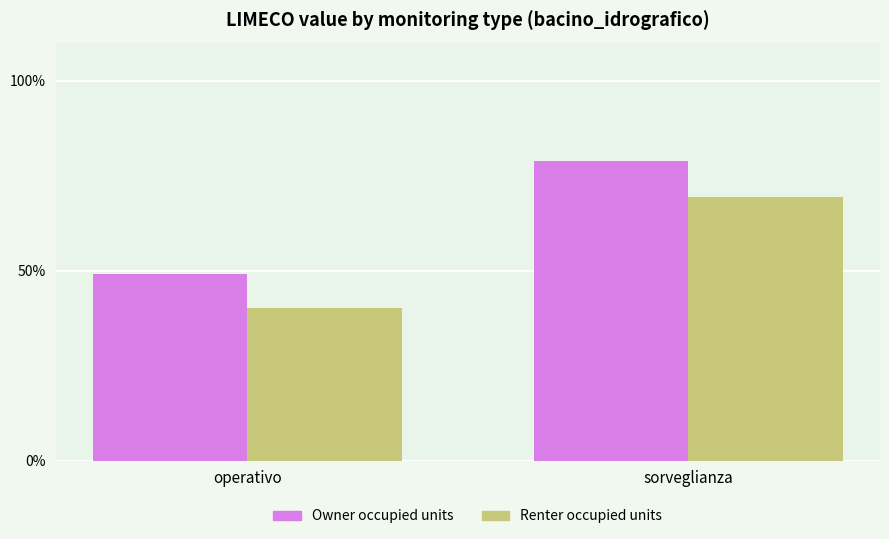

What is the label of the 1st bar from the left?

operativo